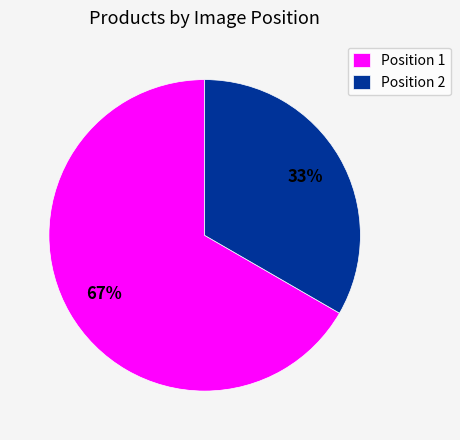

True or false: Position 1 accounts for 81% of the total.

False